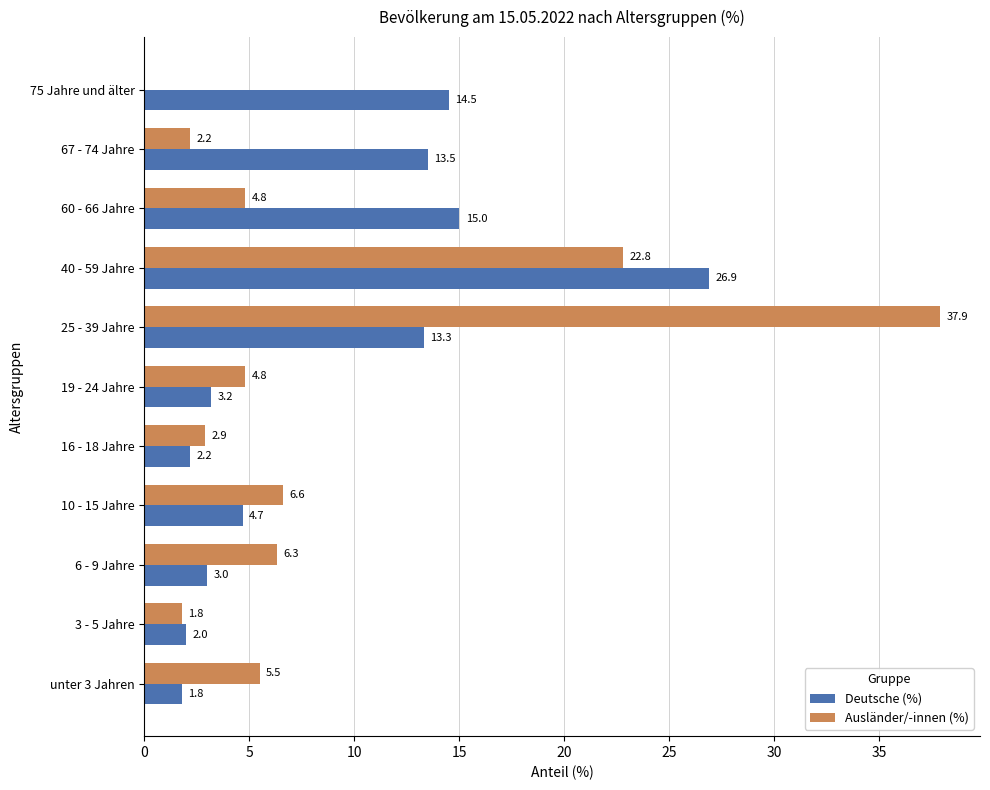

Is the value of Deutsche (%) at 75 Jahre und älter greater than the value of Ausländer/-innen (%) at 6 - 9 Jahre?

Yes